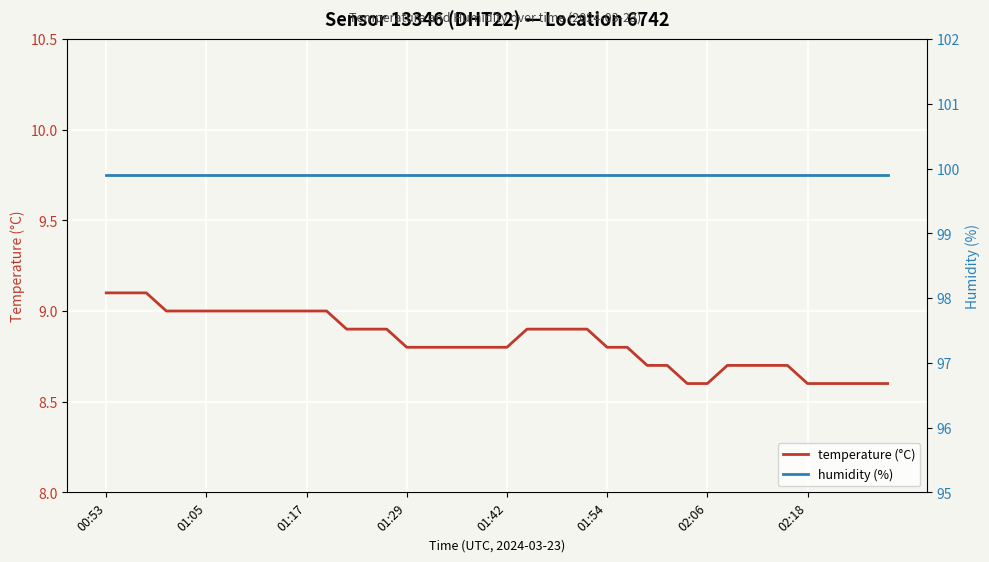

True or false: temperature (°C) has a value of 8.7 at 34.

True